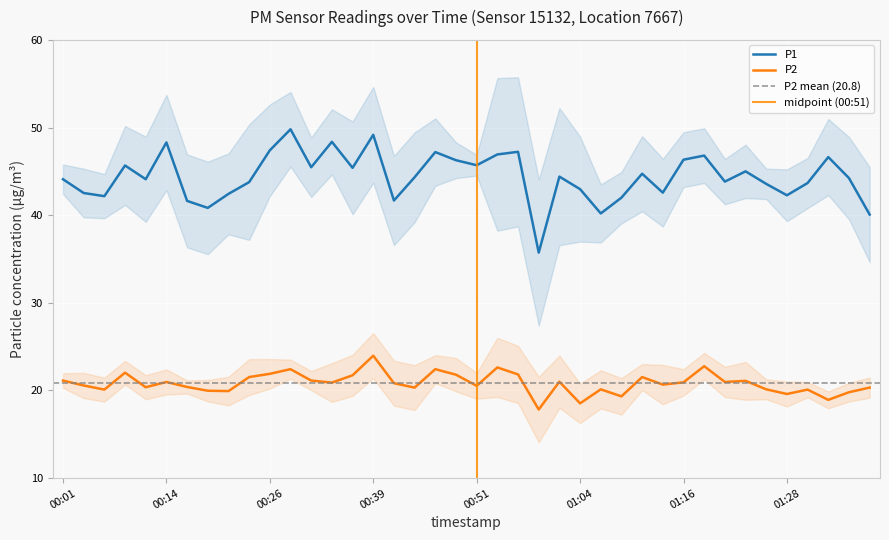

Does the chart display data point markers on the line(s)?

No